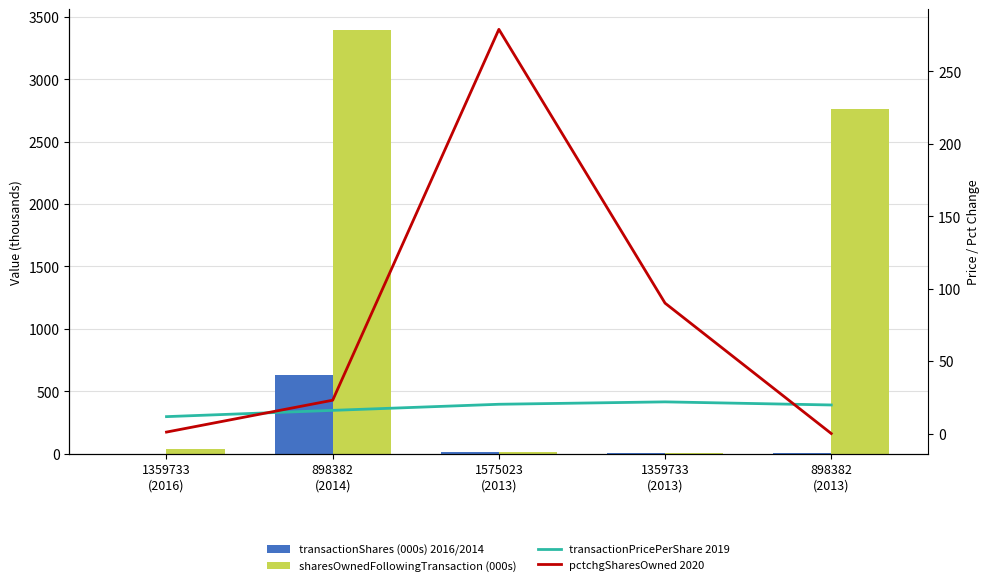

What is the value of the transactionShares (000s) 2016/2014 bar at the 2nd from the left?

632.0